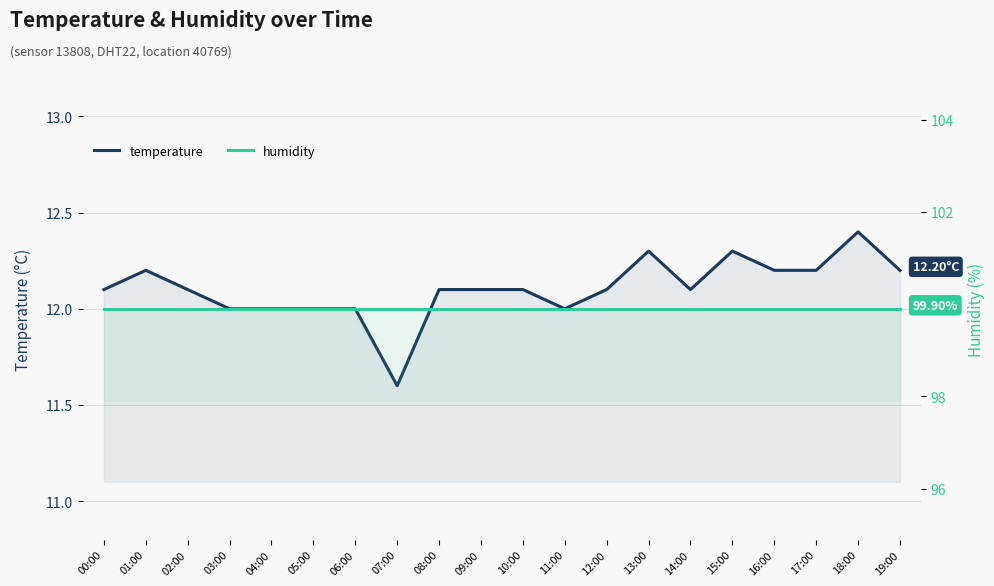

List the series in order of their peak value, lowest first.

temperature, humidity